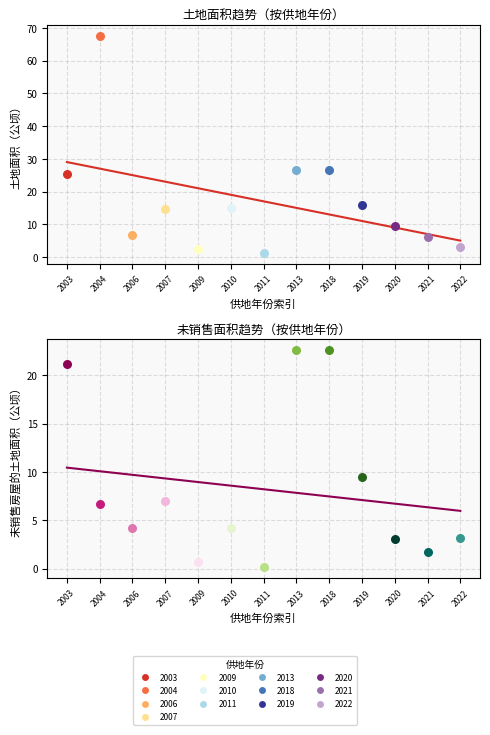

At which category is the sum across all series the highest?

2003